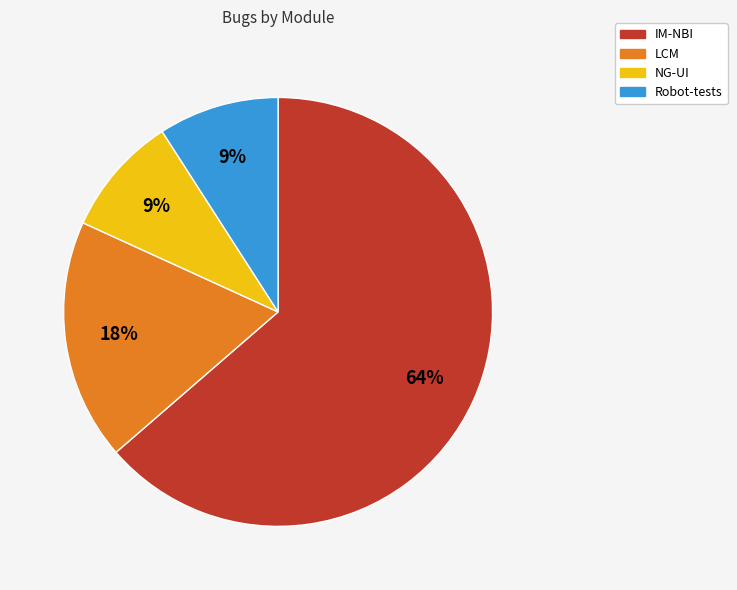

Is LCM the majority of the pie?

No